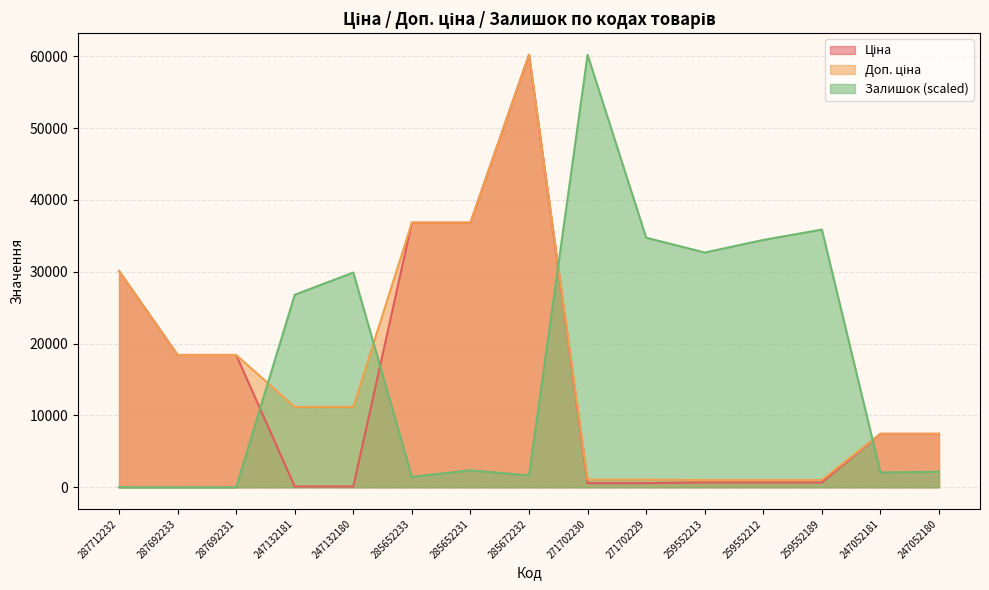

Reading right to left, transcribe all the data shown in this chart.

Ціна: 7444.6	7444.6	679.8	679.8	679.8	578.1	578.1	60205.6	36841.8	36841.8	111.8	111.8	18420.9	18420.9	30102.8
Доп. ціна: 7444.6	7444.6	1004.1	1004.1	1004.1	1060.0	1060.0	60205.6	36841.8	36841.8	11182.0	11182.0	18420.9	18420.9	30102.8
Залишок: 2164.9	2061.8	35875.9	34432.6	32680.1	34741.9	60205.6	1649.5	2371.1	1443.3	29896.6	26803.8	0.0	0.0	0.0